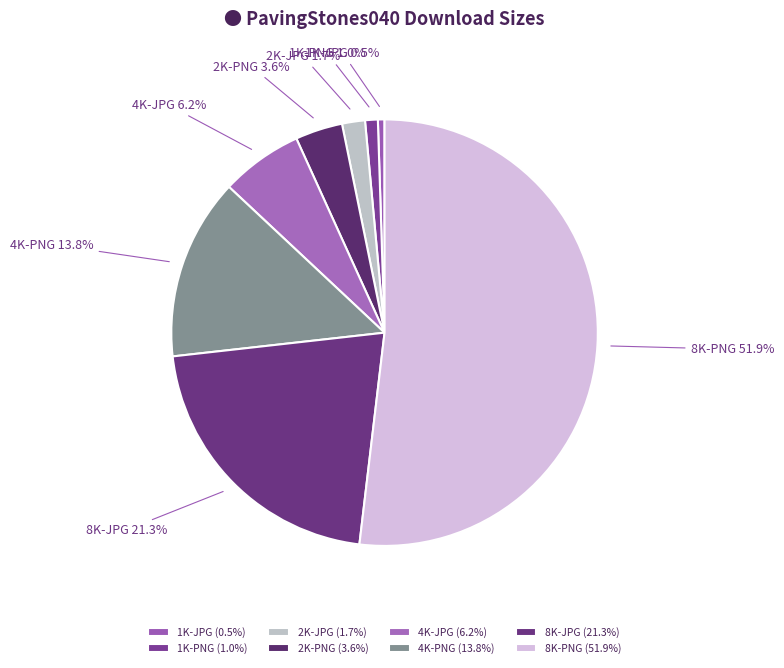

The 1K-JPG slice represents 10% of the pie. True or false?

False